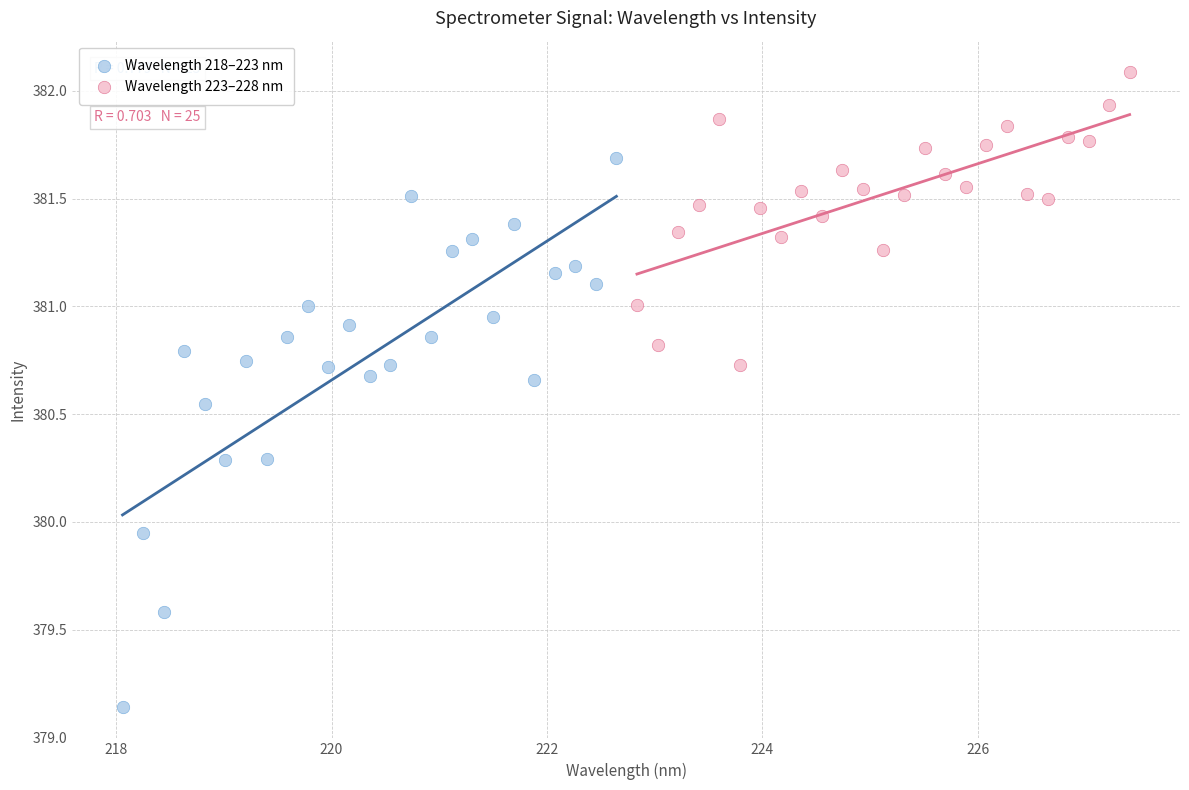

Which series has the largest Y range (max minus min)?

Wavelength 218–223 nm